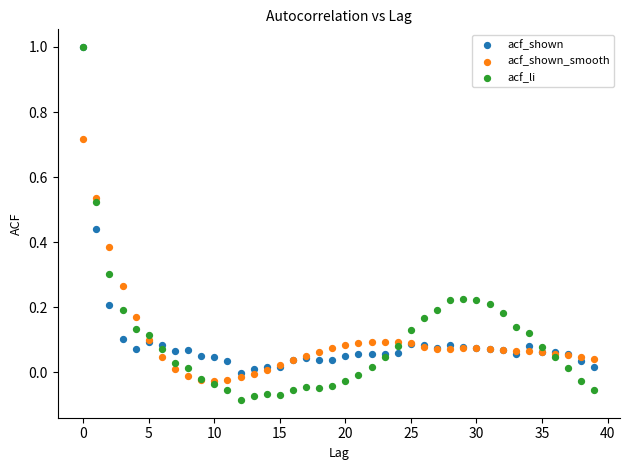

Which series reaches the minimum Y coordinate?

acf_li